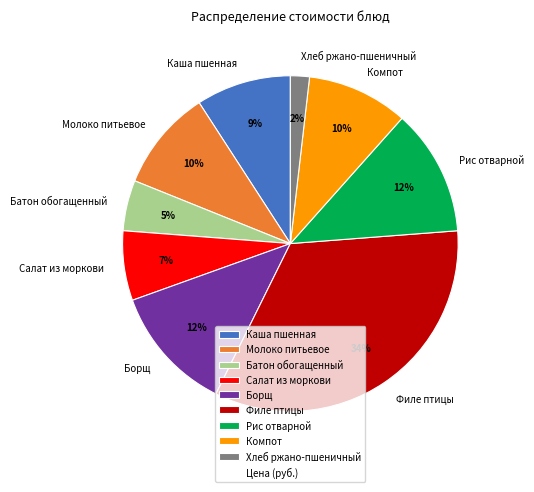

What percentage is the Хлеб ржано-пшеничный slice, to the nearest percent?

2%